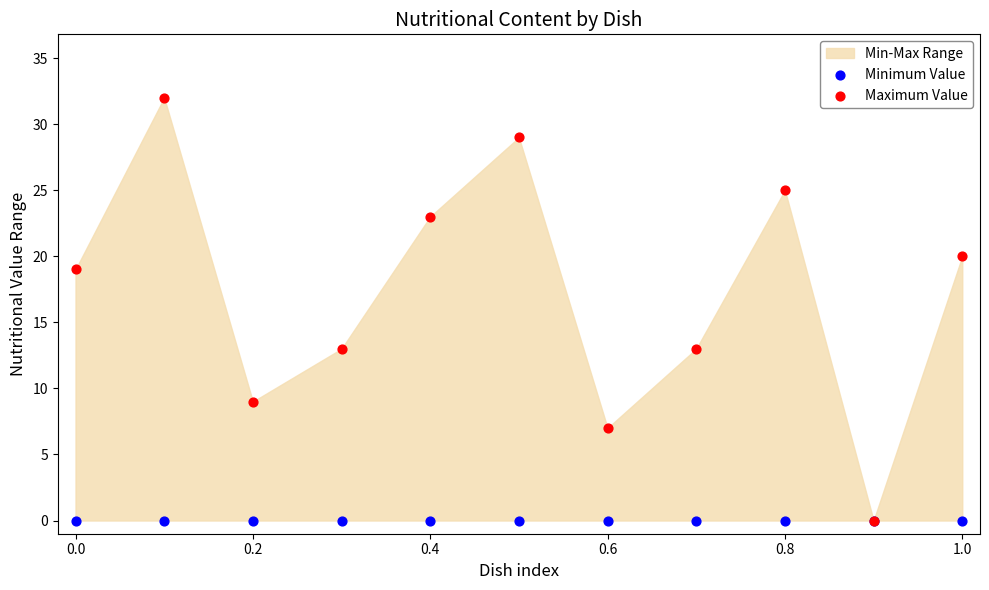

Which series contains the highest Y value?

Maximum Value